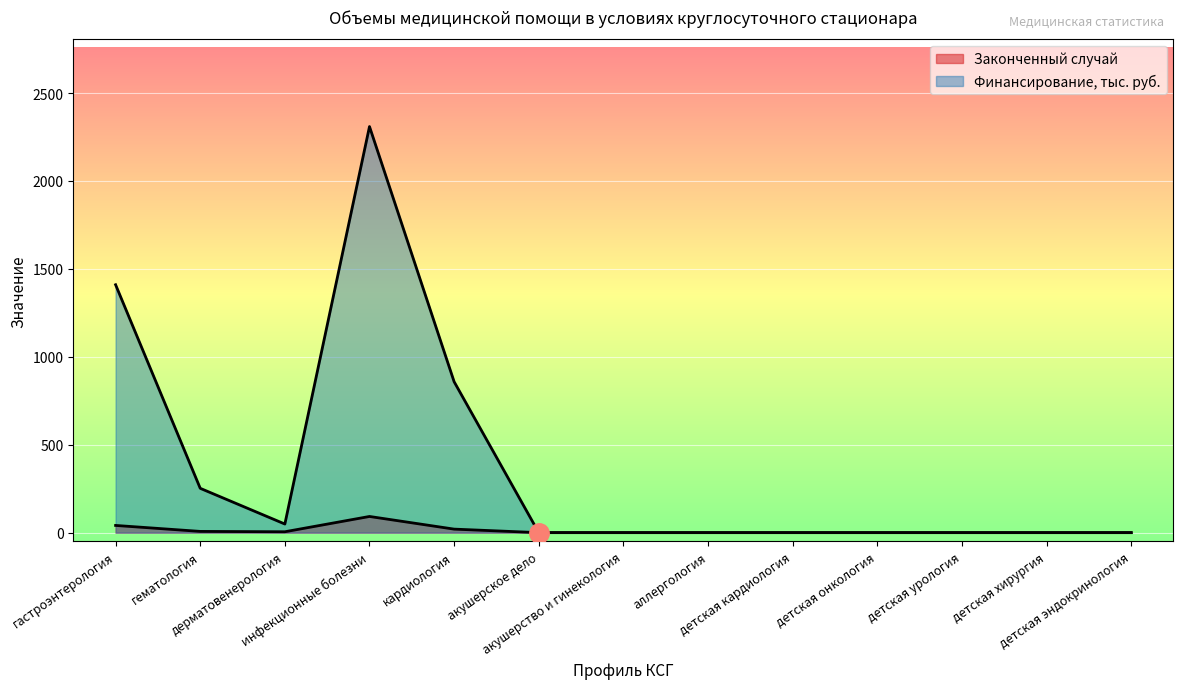

Which category has the highest value in the Законченный случай series?

инфекционные болезни